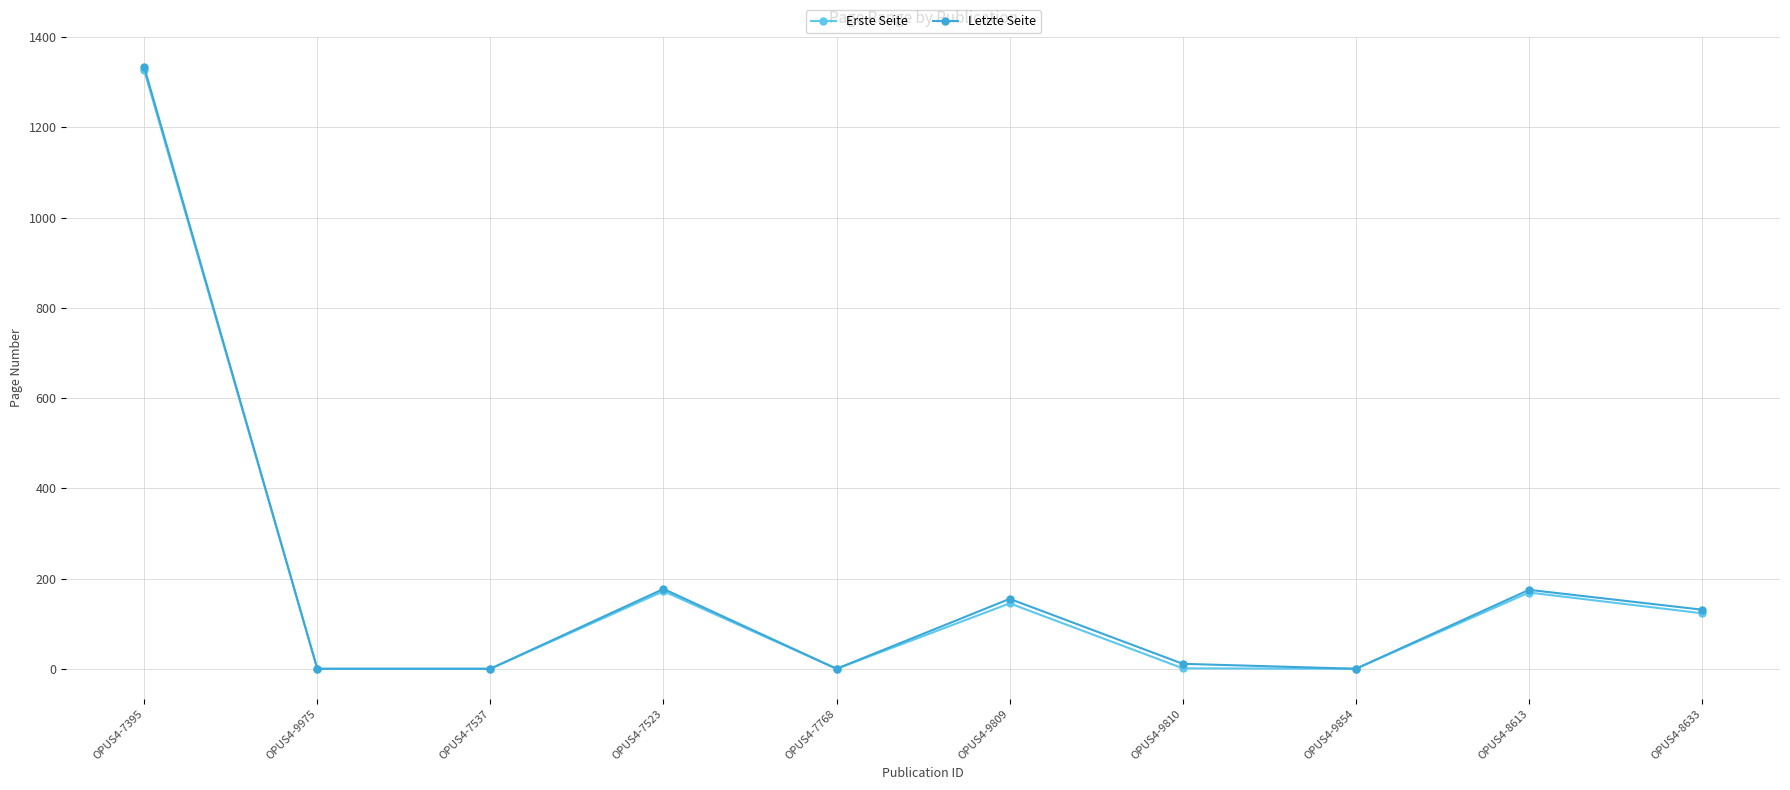

In Erste Seite, how many points are higher than both neighbors (excluding endpoints)?

3